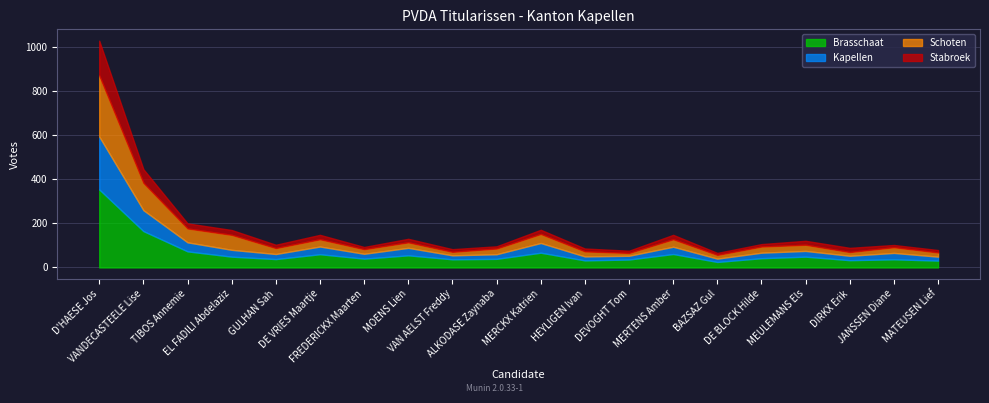

Which series changed the most between FREDERICKX Maarten and MATEUSEN Lief?

Brasschaat